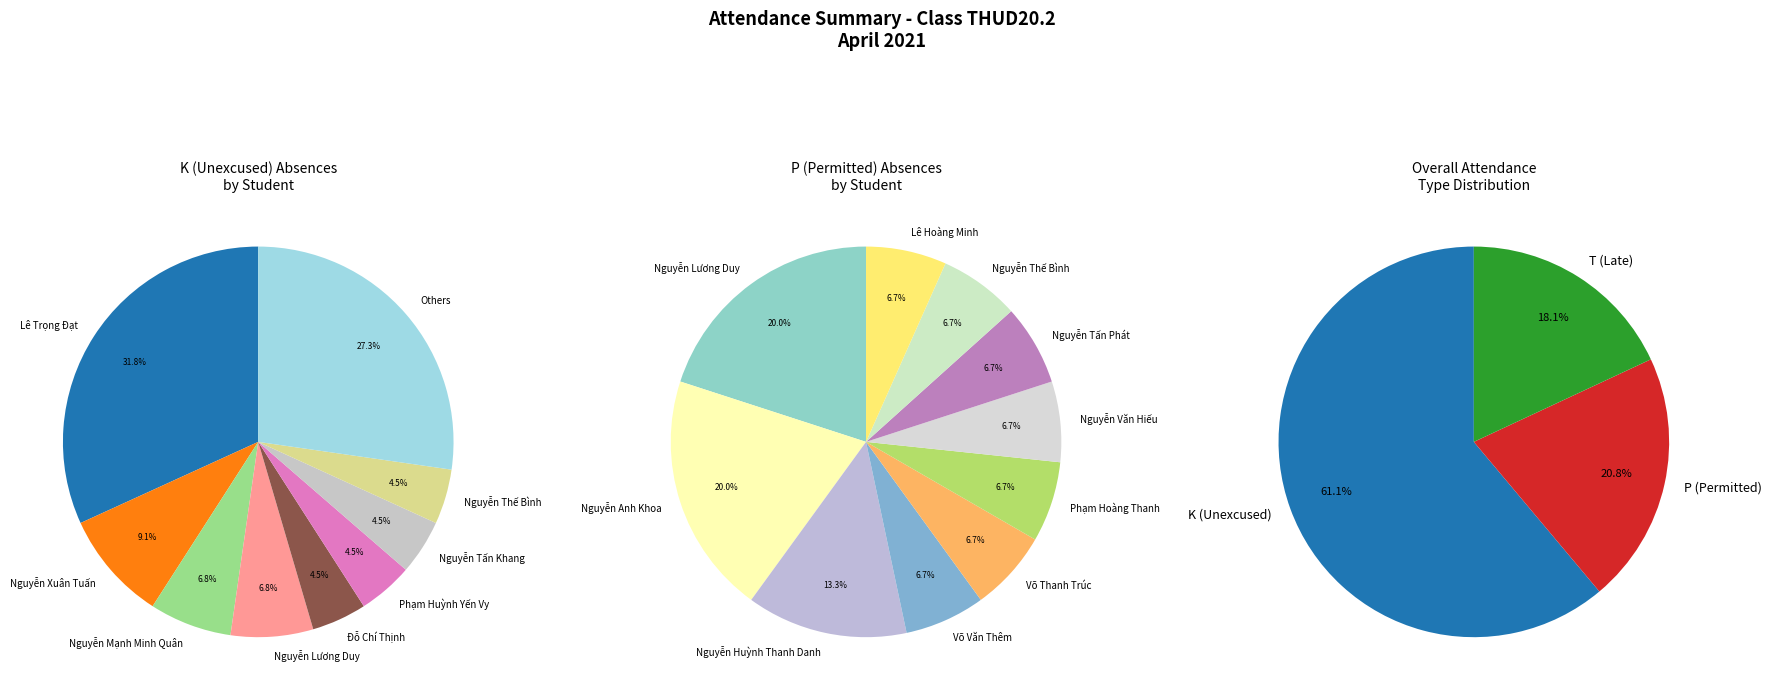

The Đỗ Đức Khôi slice represents 0% of the pie. True or false?

True